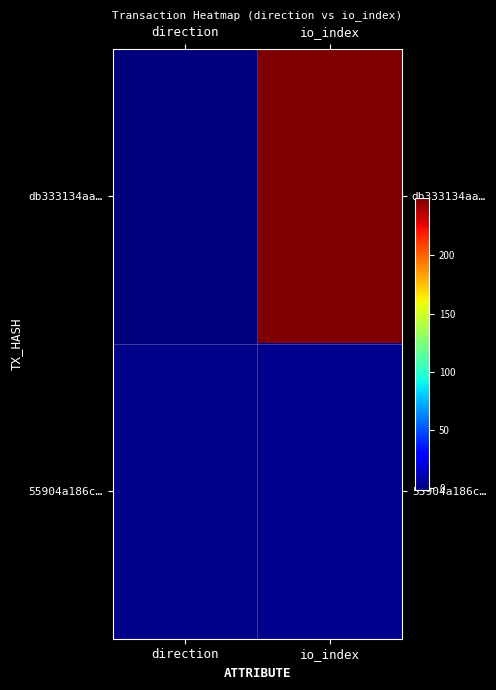

Reading left to right, list all the values displayed in this chart.

db333134aa…: direction=-1	io_index=249
55904a186c…: direction=1	io_index=2